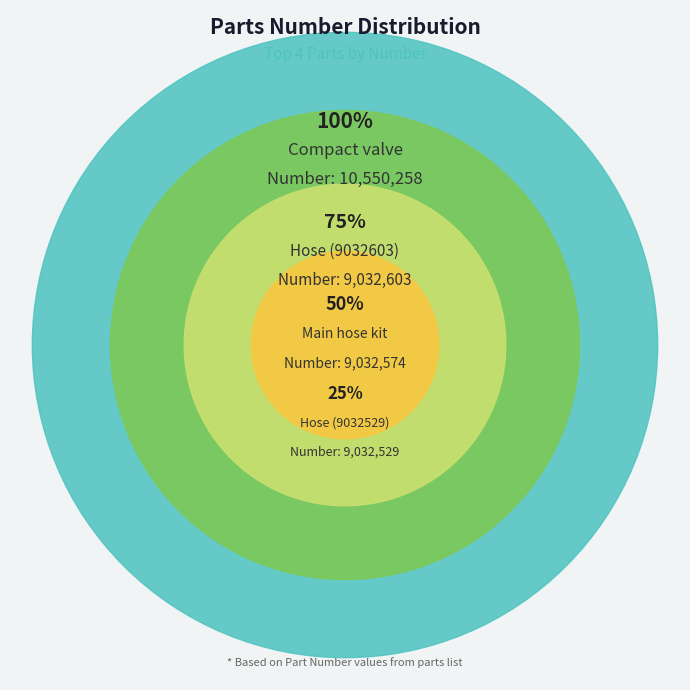

Do 4 and 11 together represent more than half of the pie?

No